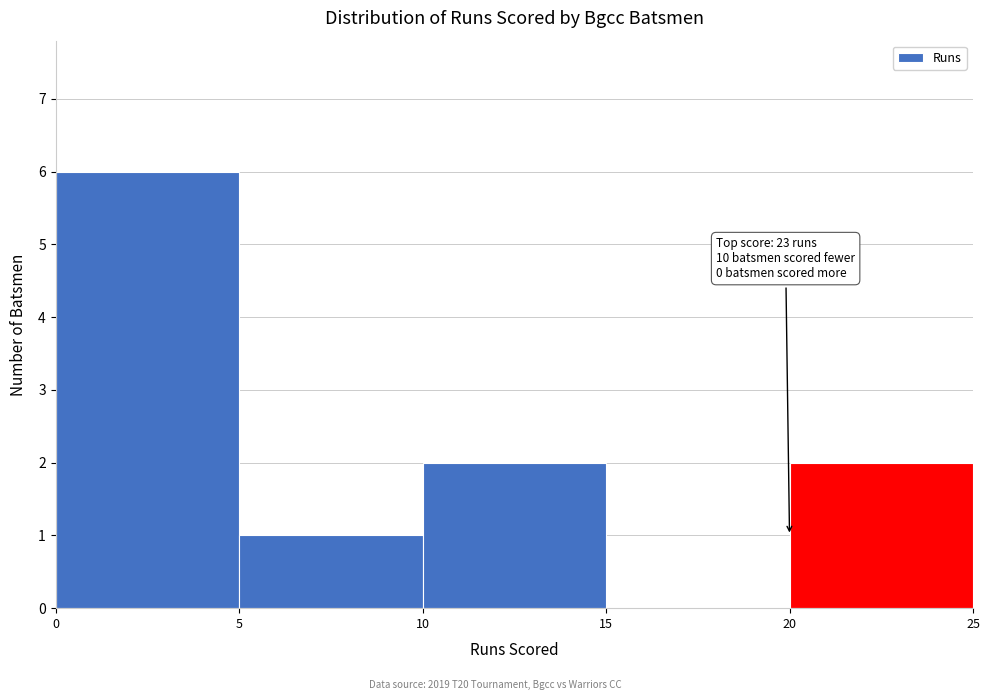

Over which range of the x-axis is the bar tallest?

0 to 5